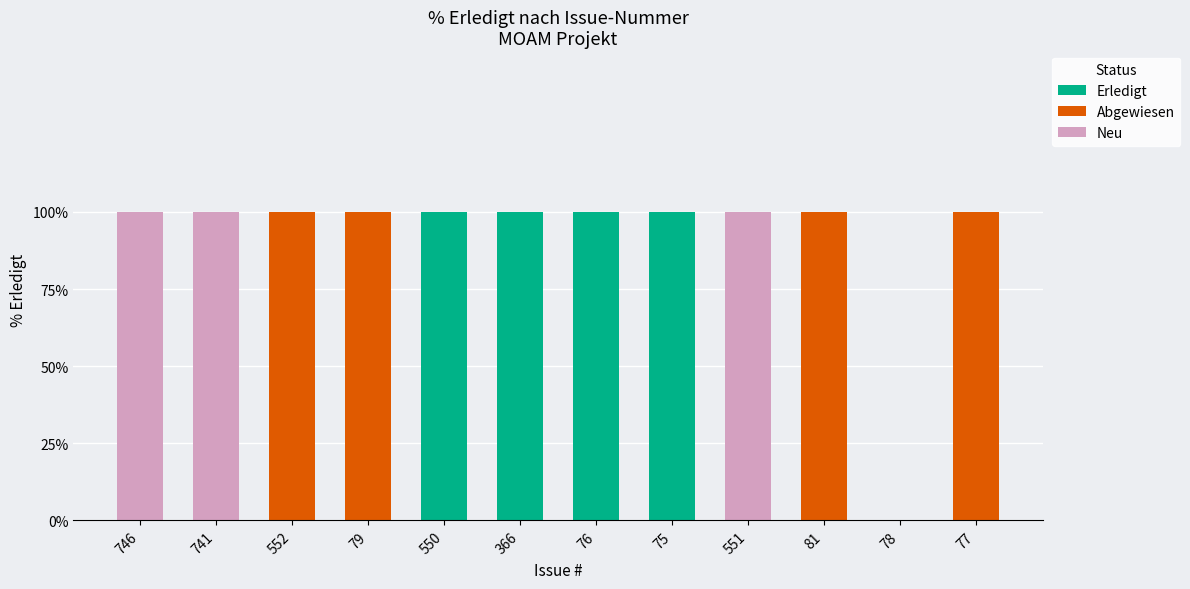

The value of Erledigt at 78 is -48. True or false?

False